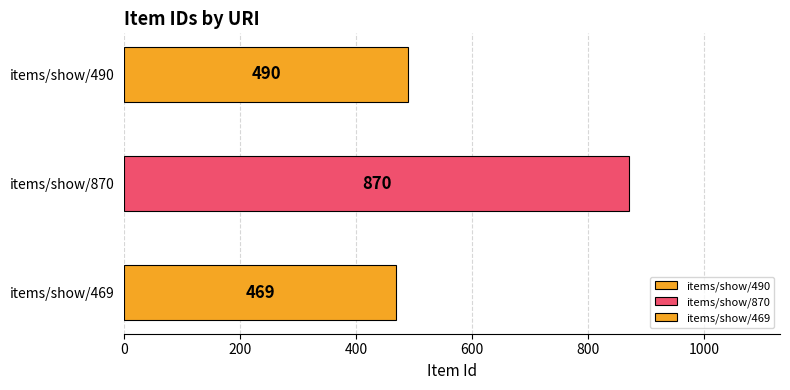

What position from the left is items/show/870?

2